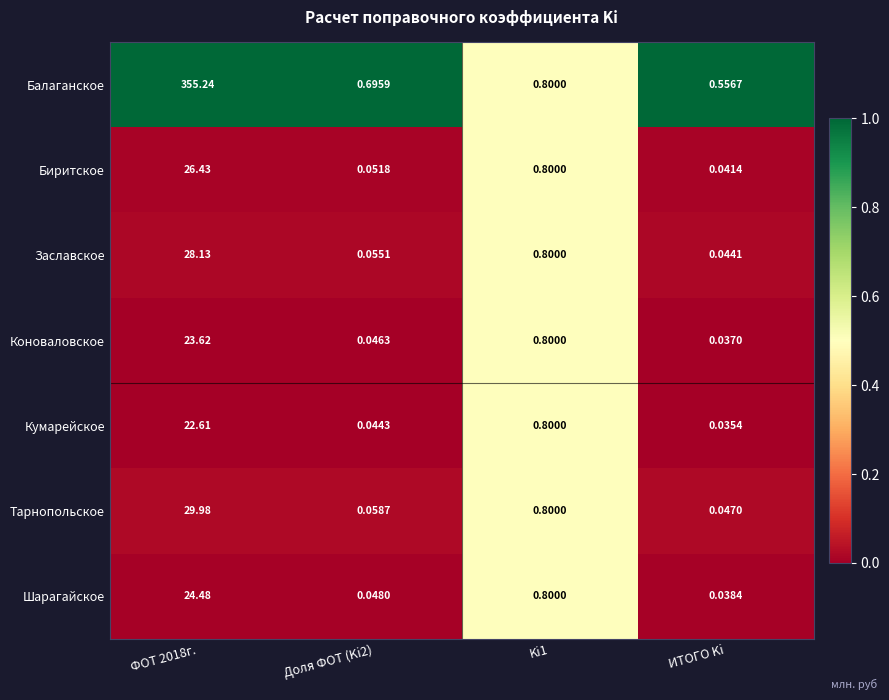

Count the number of categories in the chart.

4